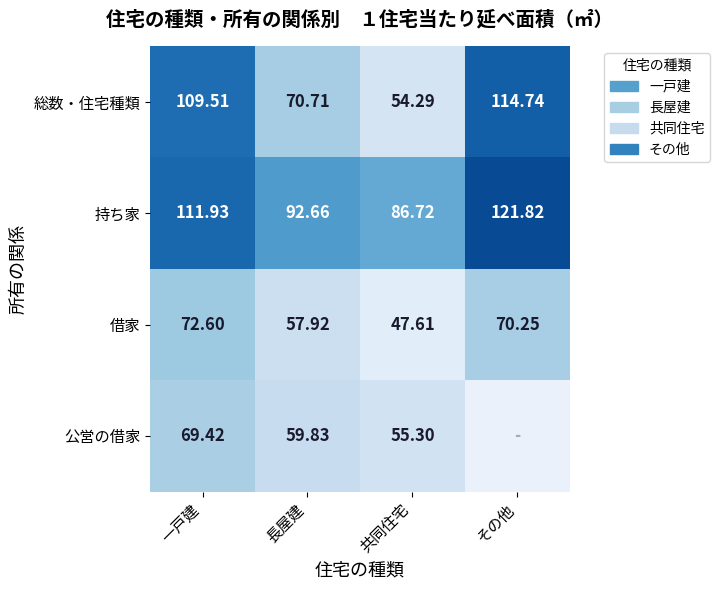

At 一戸建, list the series in order from smallest to largest.

公営の借家, 借家, 総数・住宅種類, 持ち家